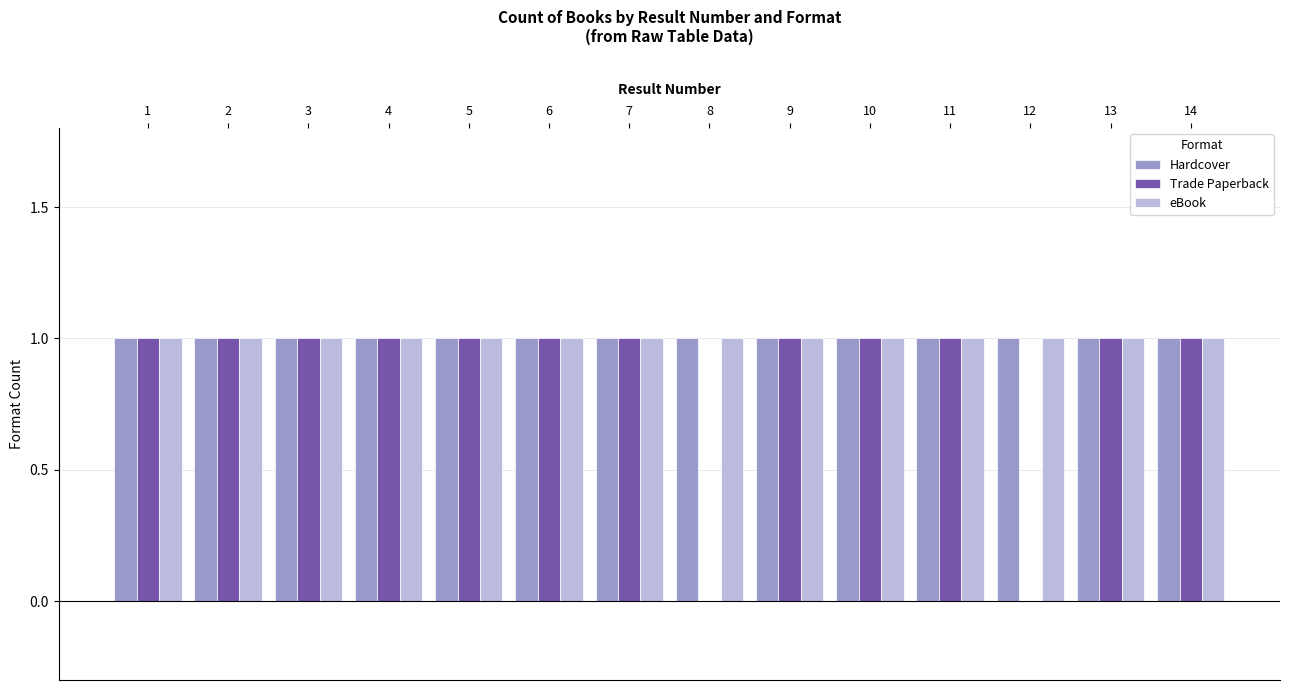

What is the total value across all series at 2?

3